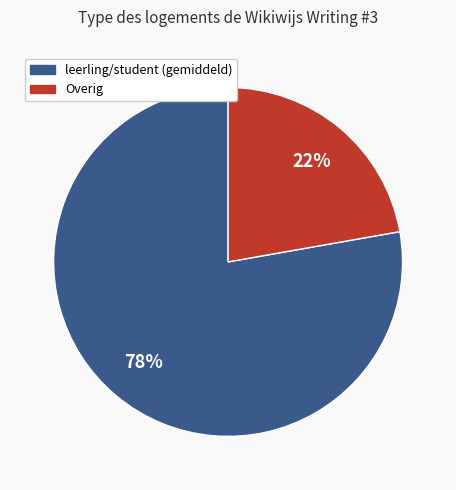

How many slices are in this pie chart?

2